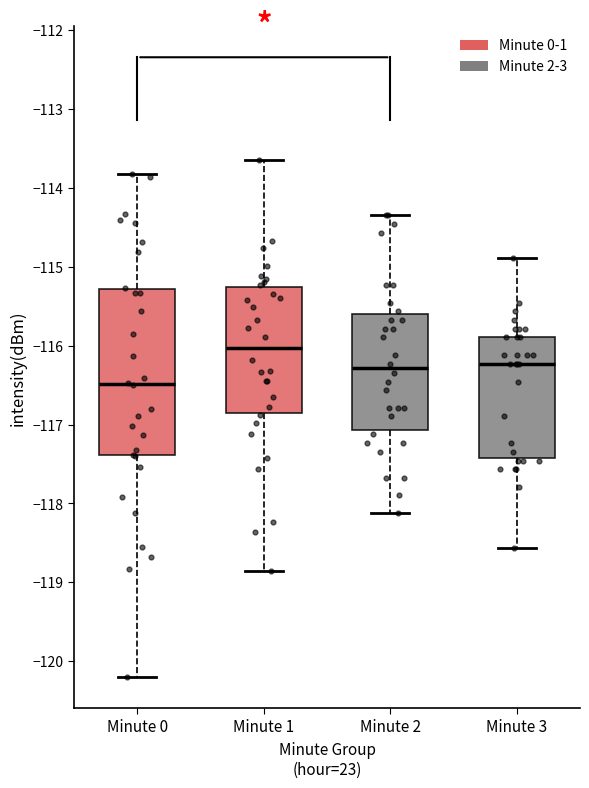

Which box's median line is the highest?

Minute 1